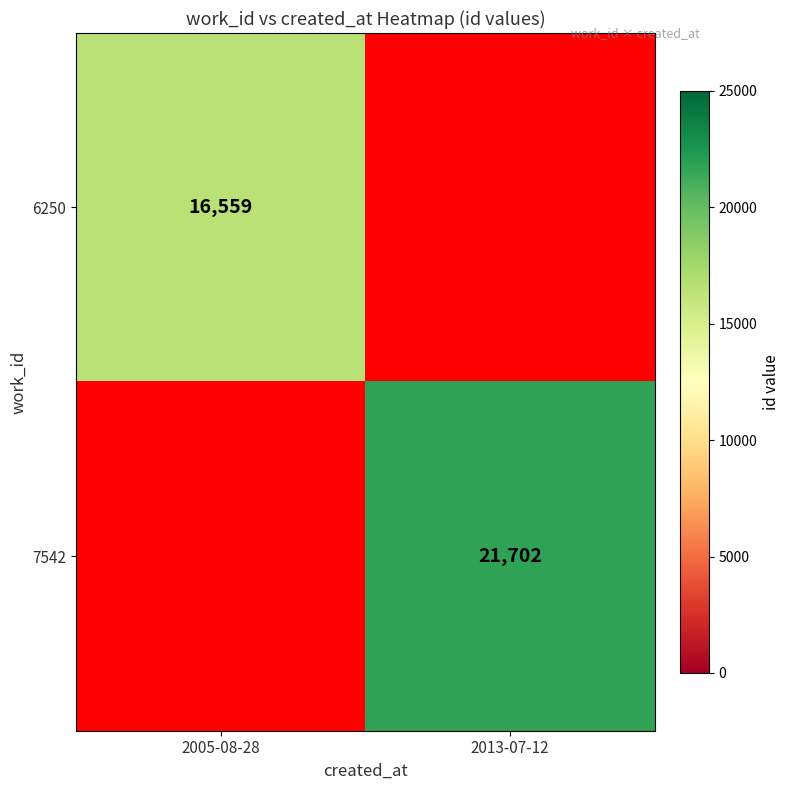

Which has a higher value, 2005-08-28 or 2013-07-12?

2005-08-28